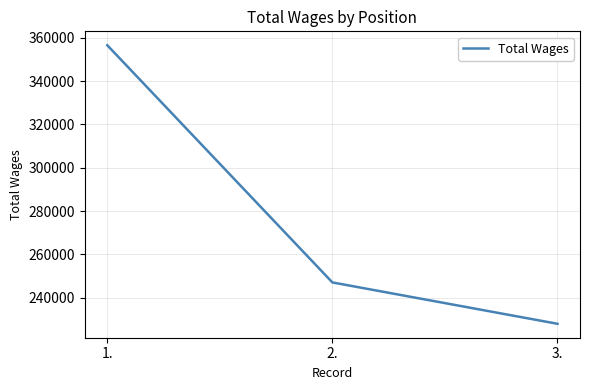

What is the difference between the values at 1. and 3.?

128739